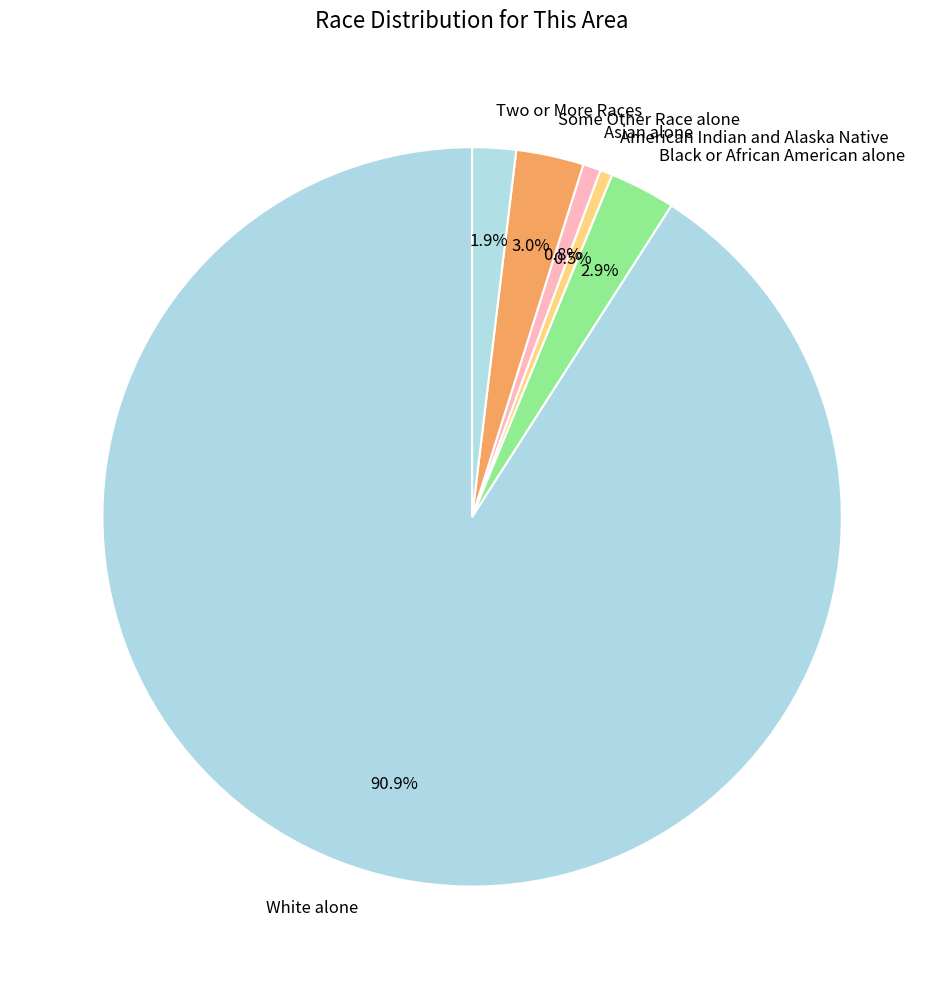

To the nearest percent, what is the average slice percentage?

17%